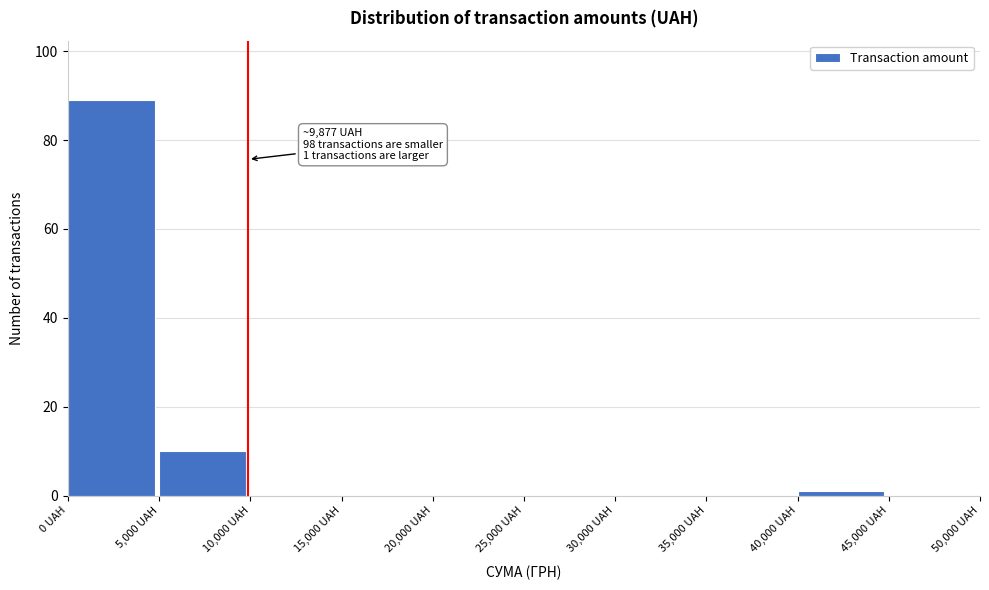

Which range on the x-axis has the tallest bar?

0 to 5000